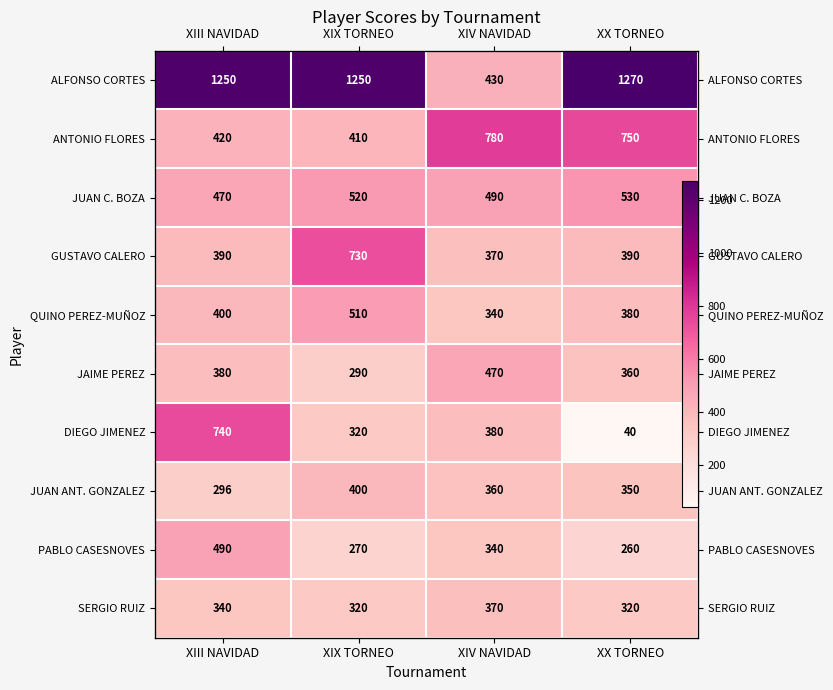

Is the value of DIEGO JIMENEZ at XIII NAVIDAD greater than the value of JUAN C. BOZA at XIX TORNEO?

Yes